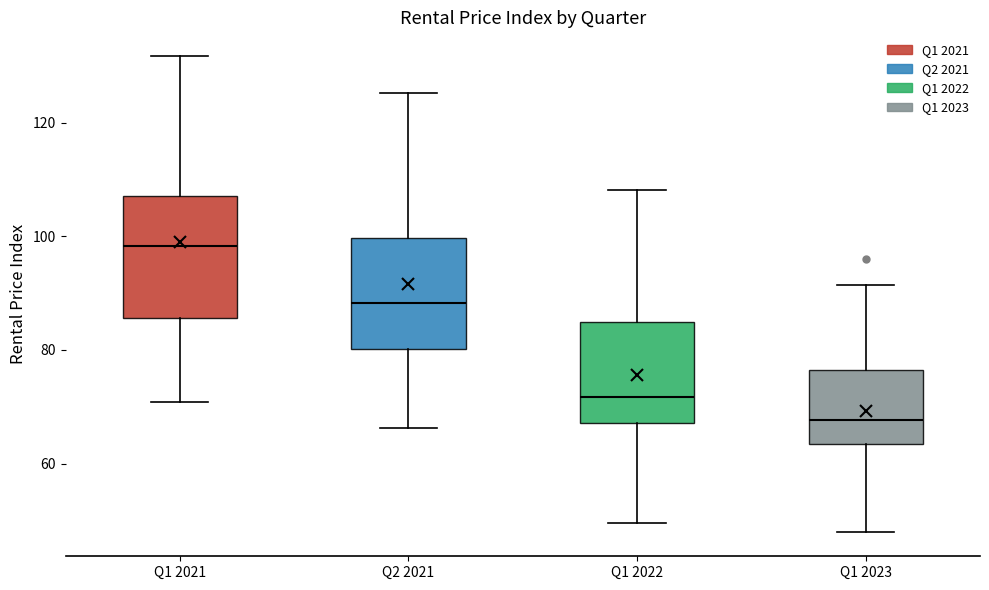

Reading left to right, read every box against the y-axis: the position of its median line, the range the box covers, and the ends of its whiskers. The values are not printed on the chart, so give them approximately, as read against the axis.

Q1 2021: median 98, box 86 to 108, whiskers 70 to 132
Q2 2021: median 88, box 80 to 100, whiskers 66 to 126
Q1 2022: median 72, box 68 to 84, whiskers 50 to 108
Q1 2023: median 68, box 64 to 76, whiskers 48 to 92